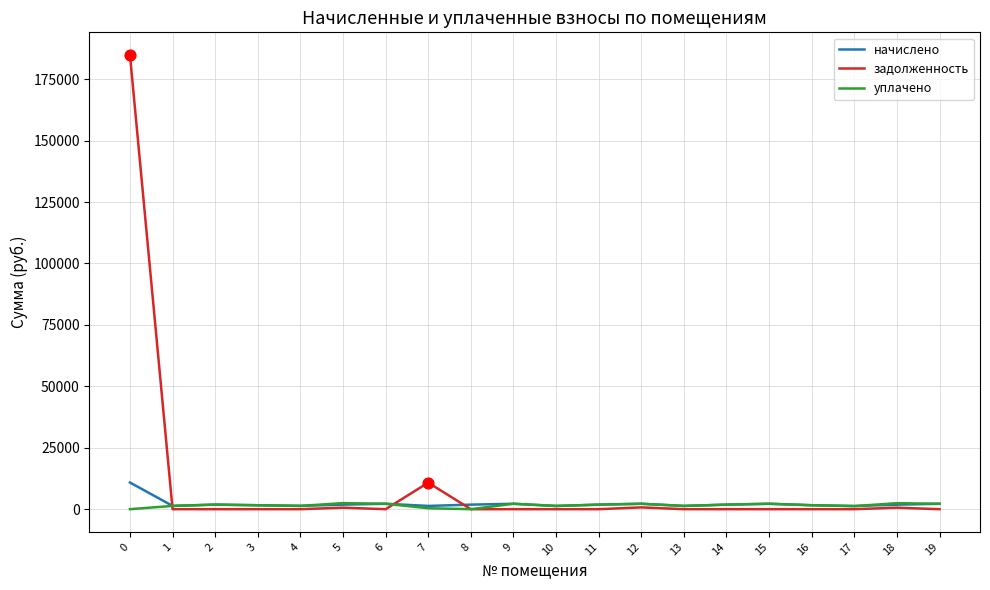

Which series has the widest spread of values?

задолженность